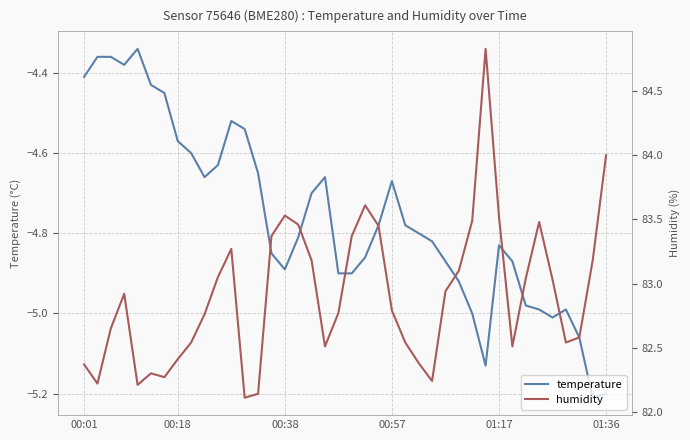

True or false: temperature and humidity cross at least once.

False